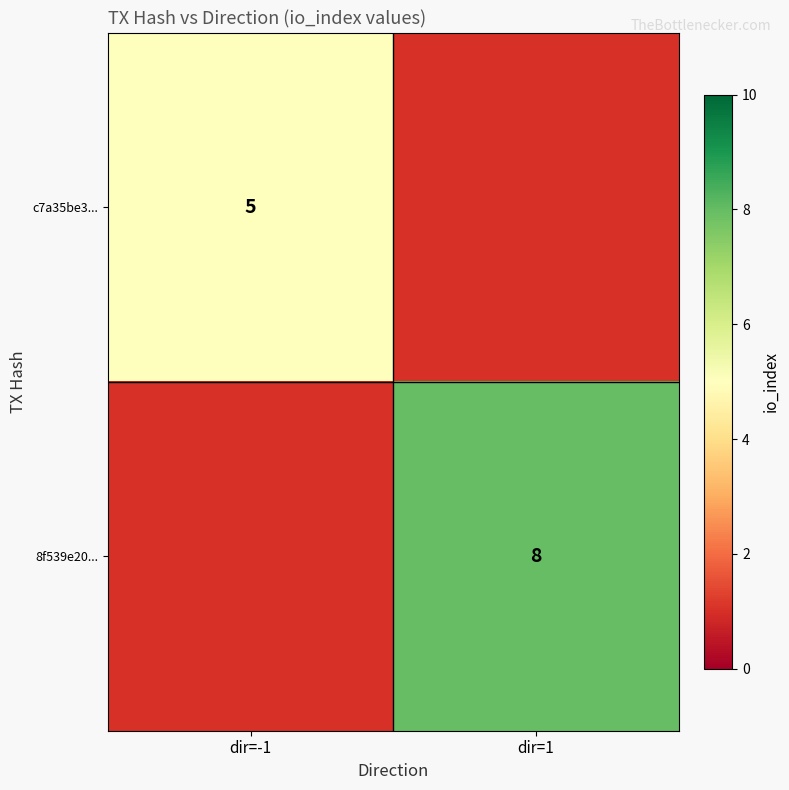

The value of c7a35be3... at dir=-1 is 3.3. True or false?

False